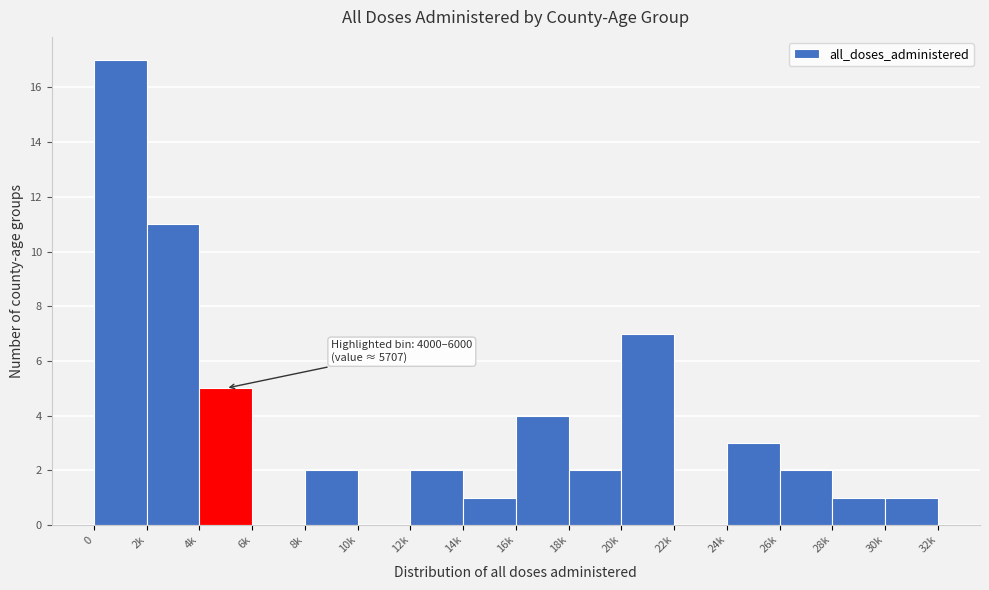

Reading right to left, list all the values displayed in this chart.

30k=1	28k=1	26k=2	24k=3	22k=0	20k=7	18k=2	16k=4	14k=1	12k=2	10k=0	8k=2	6k=0	4k=5	2k=11	0=17